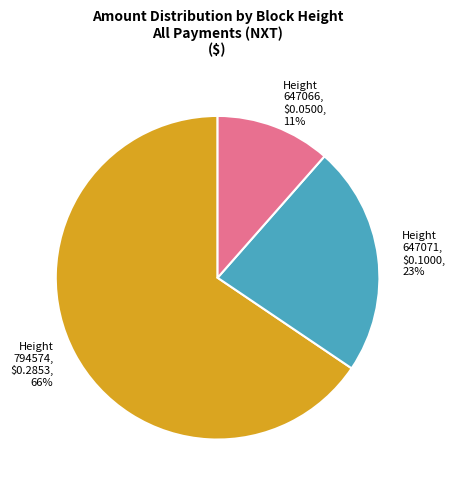

Between 794574 and 647071, which is larger?

794574